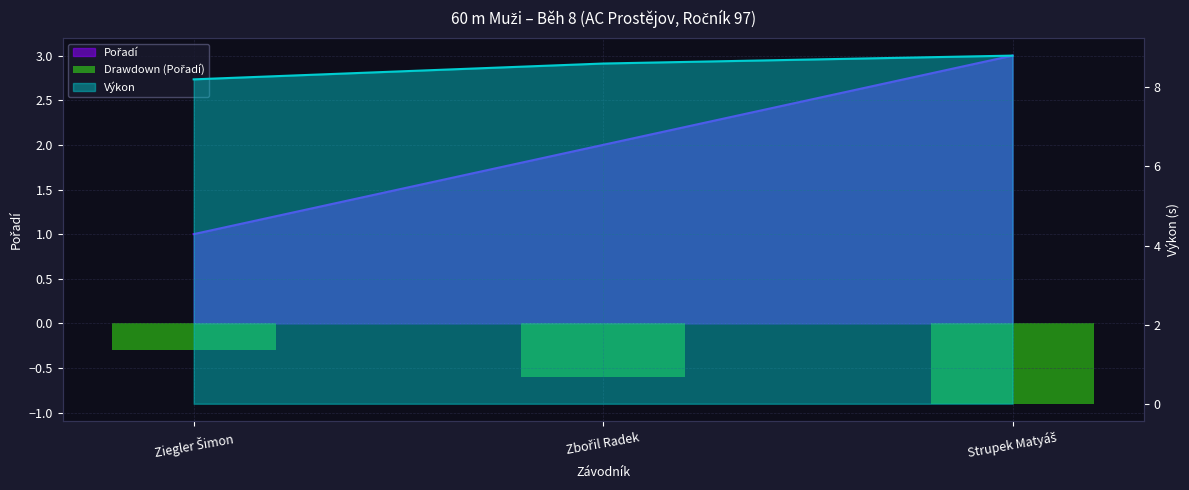

How many bars are there in total?

3